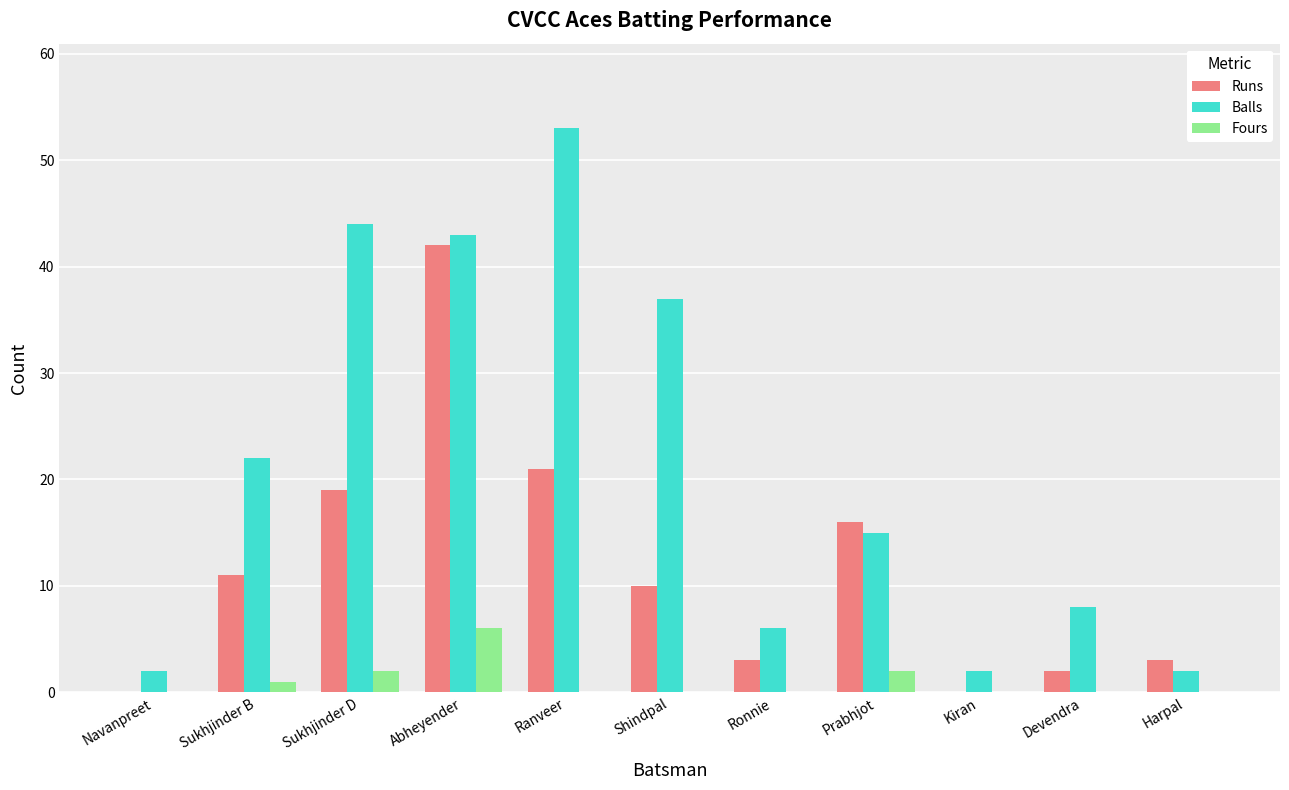

The Runs series shows -25 at Kiran. True or false?

False